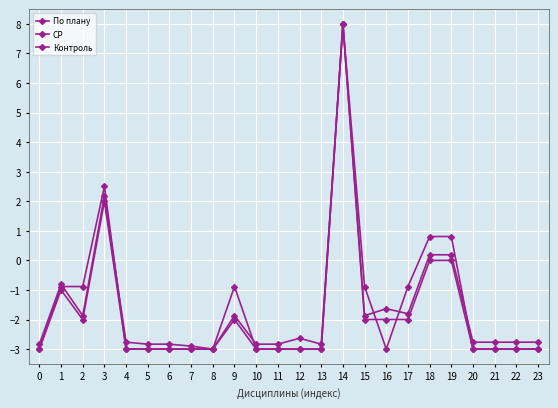

Which label corresponds to the largest value in the chart?

14